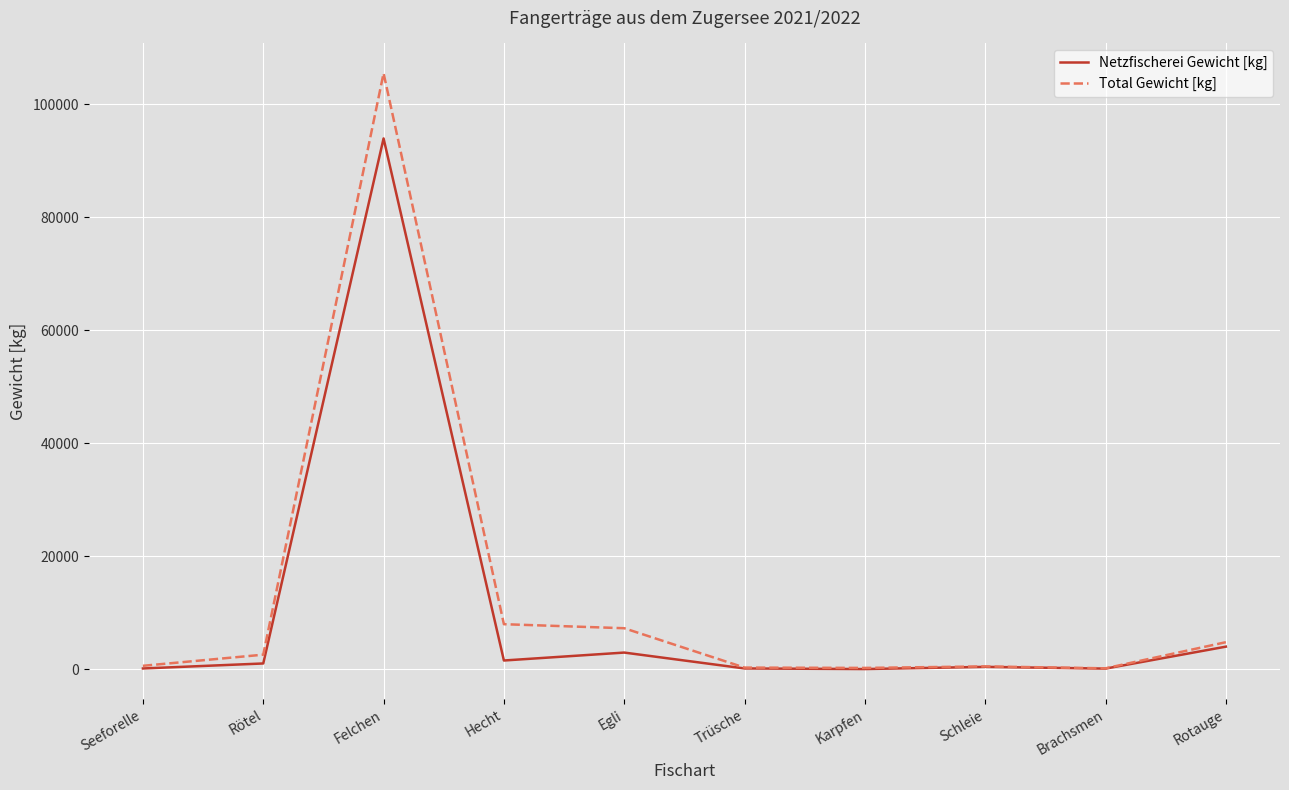

Which series has the largest range (max minus min)?

Total Gewicht [kg]